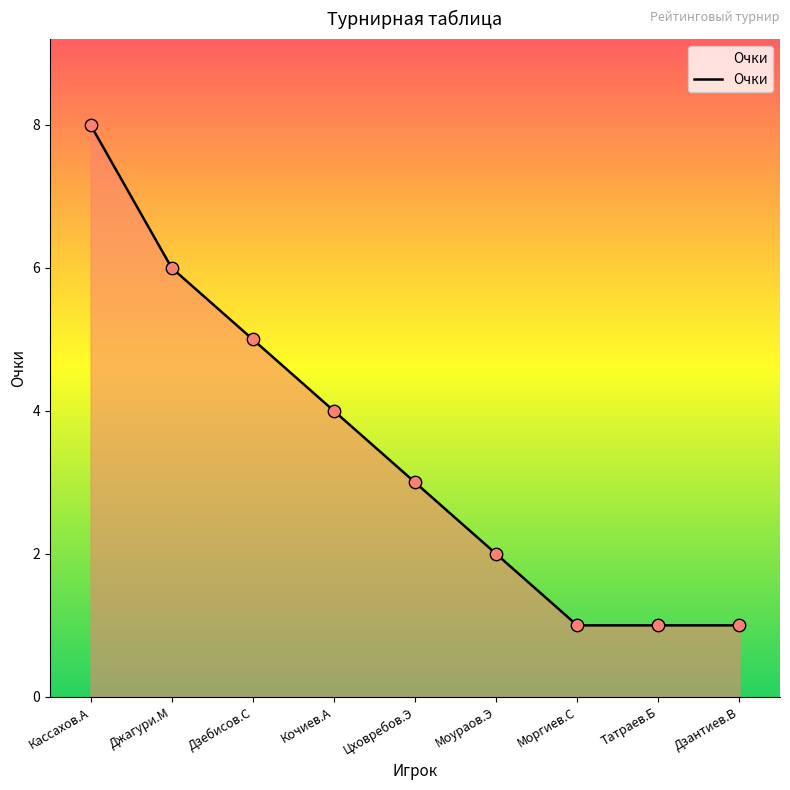

What is the change in value from Кассахов.А to Дзантиев.В?

-7